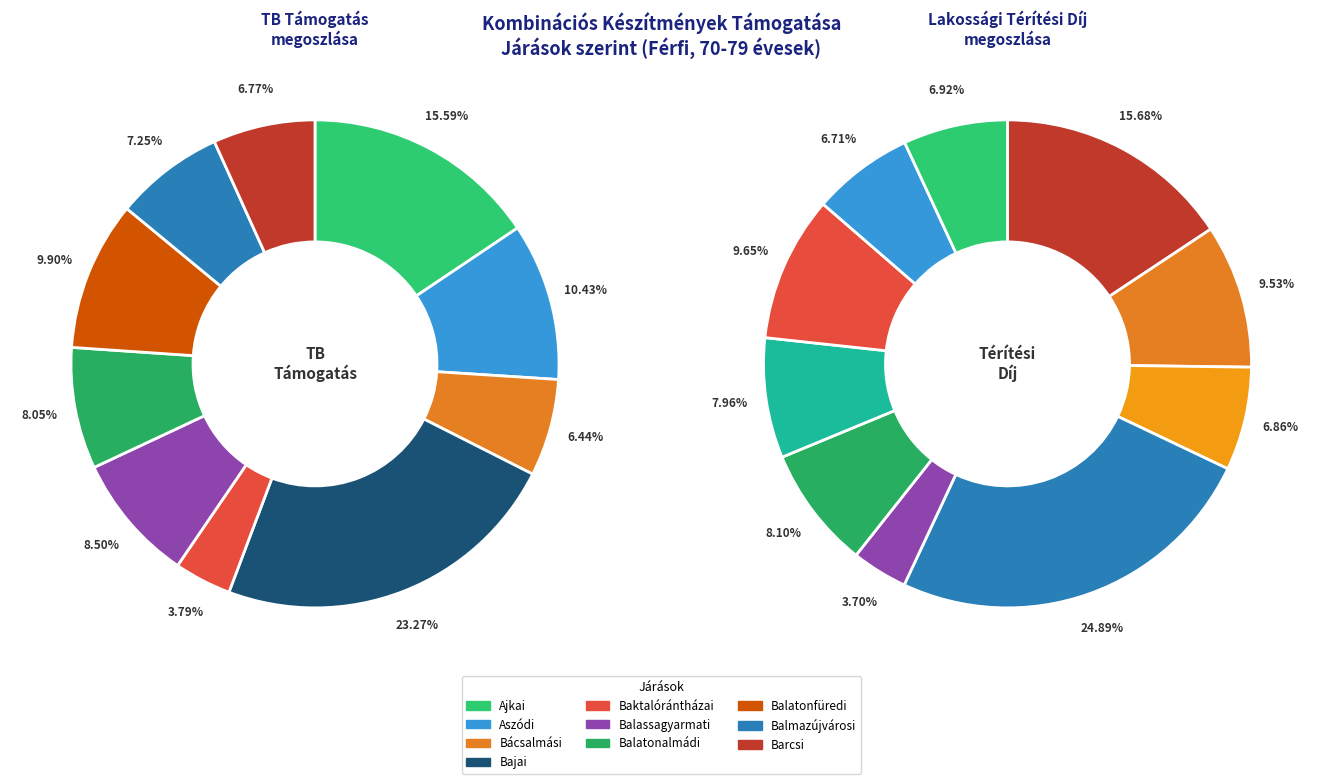

What percentage is the Balatonalmádi slice, to the nearest percent?

8%